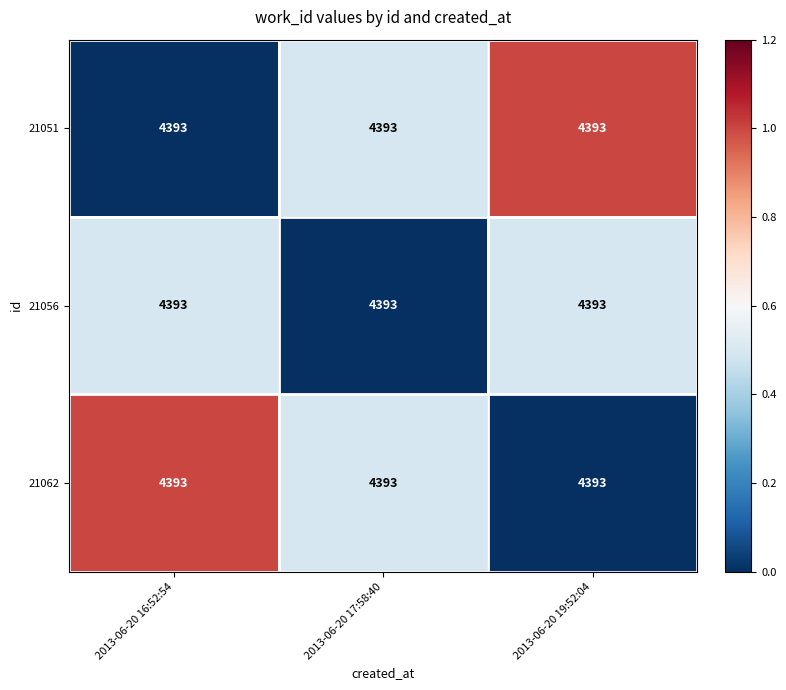

What is the highest value of the 21051 series?

1.0